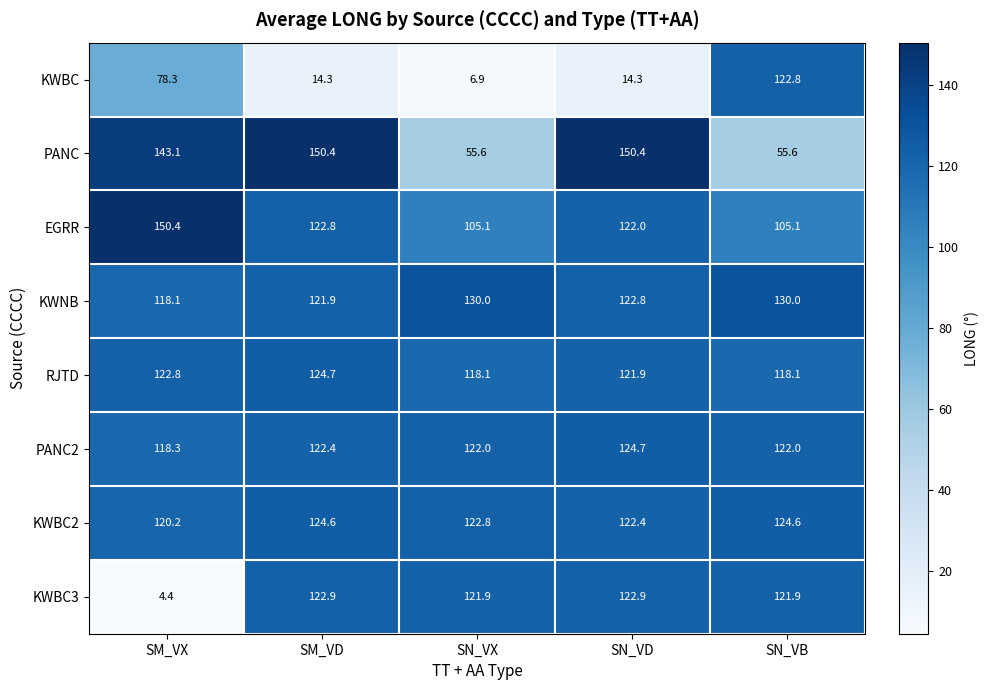

At how many categories does at least one series exceed 90?

5